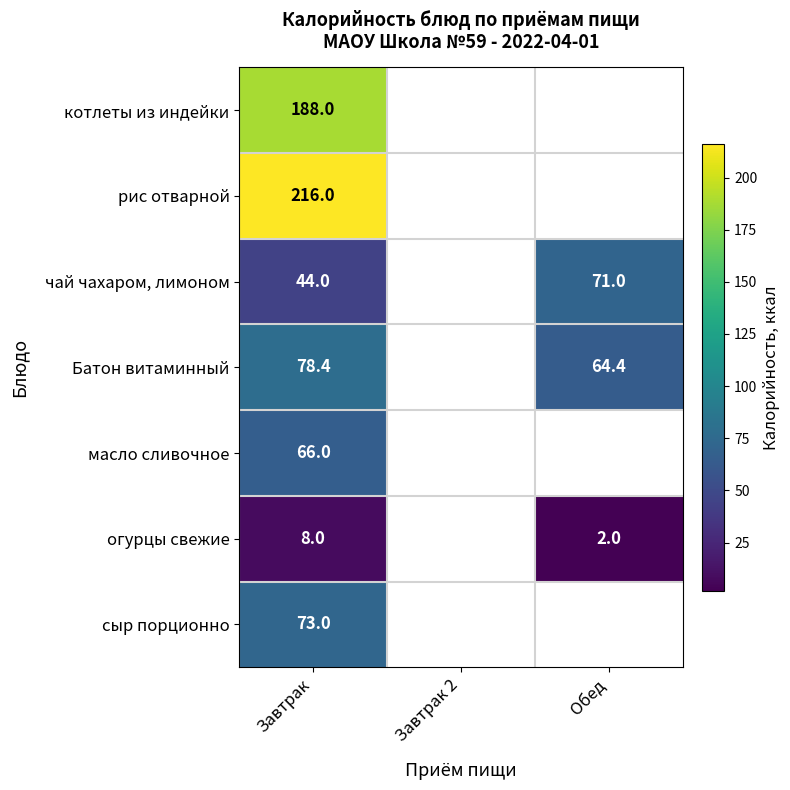

What is the spread (max minus min) of values at Завтрак?

208.0